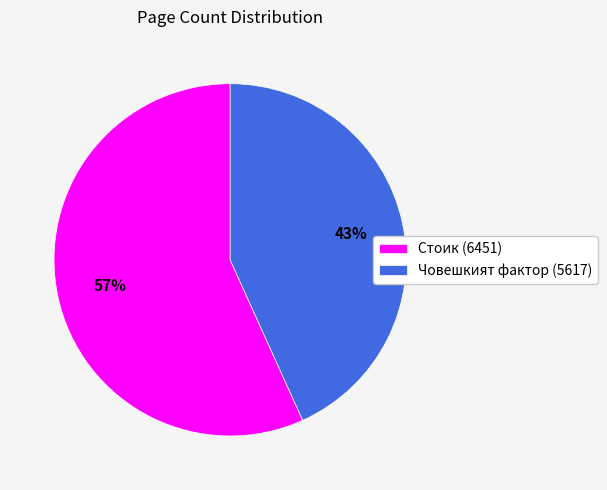

The Човешкият фактор (5617) slice represents 35% of the pie. True or false?

False